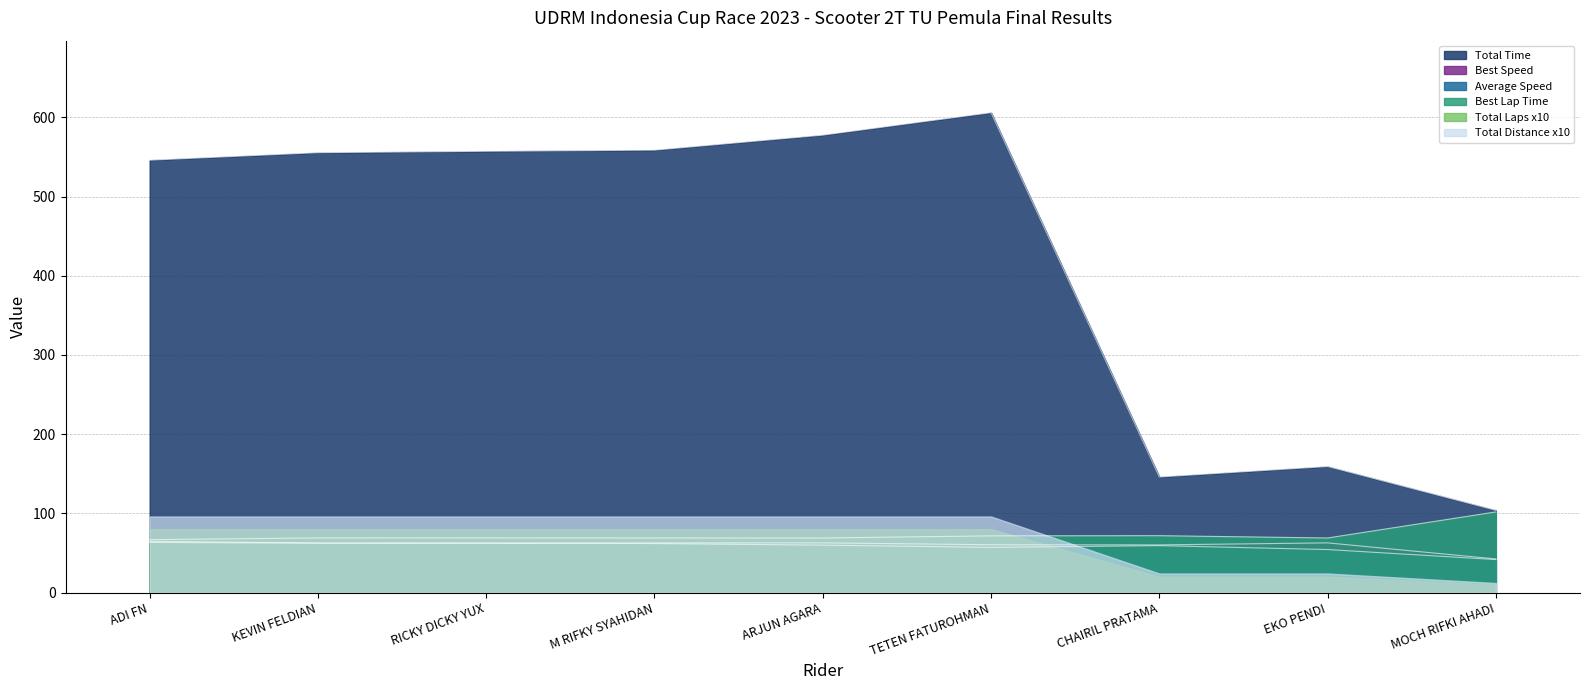

True or false: Best Lap Time has a value of 103.0 at EKO PENDI.

False